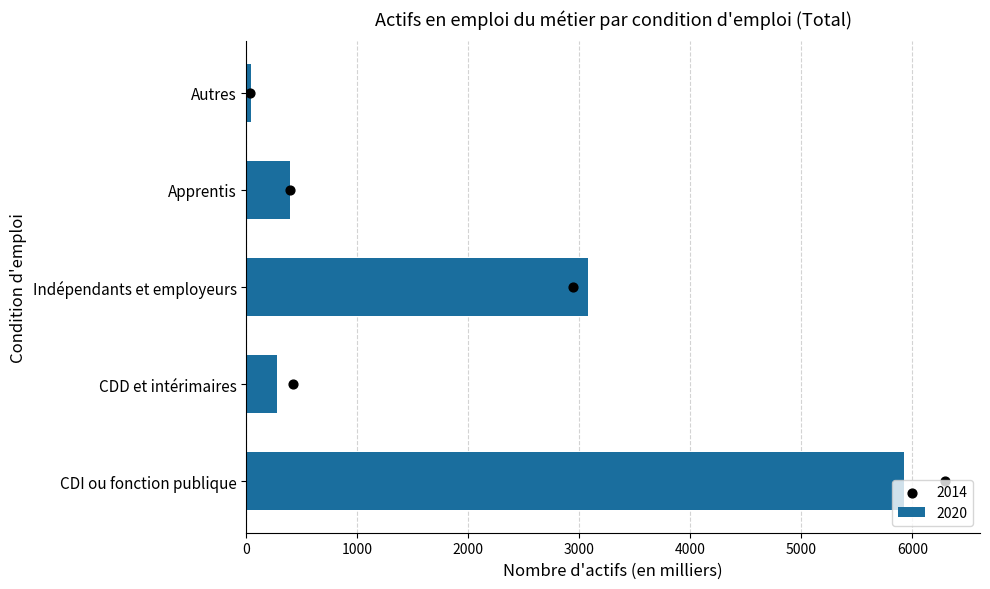

Between CDI ou fonction publique and CDD et intérimaires, which is larger?

CDI ou fonction publique